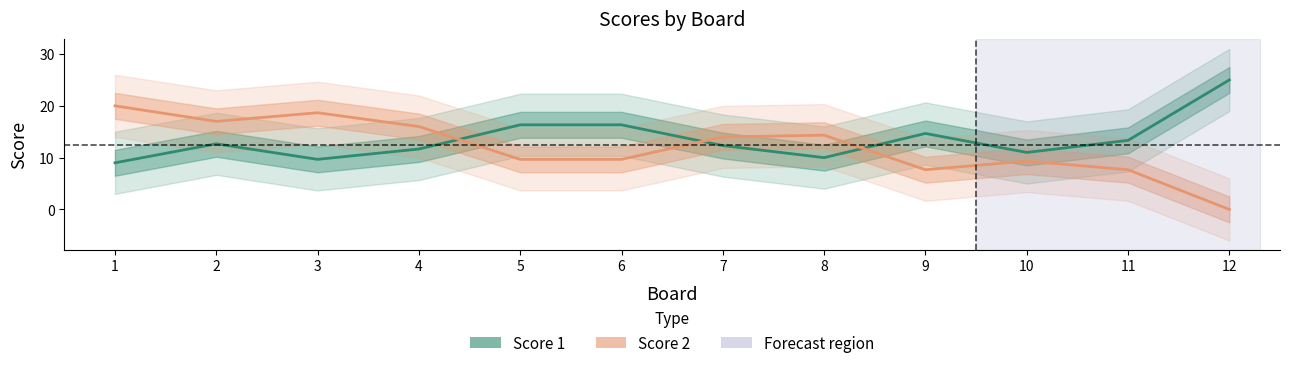

Reading left to right, list all the values displayed in this chart.

Score 1: 9.0	12.7	9.7	11.7	16.3	16.3	12.3	10.0	14.7	11.0	13.3	25.0
Score 2: 20.0	17.0	18.7	16.0	9.7	9.7	14.0	14.3	7.7	9.3	7.7	0.0